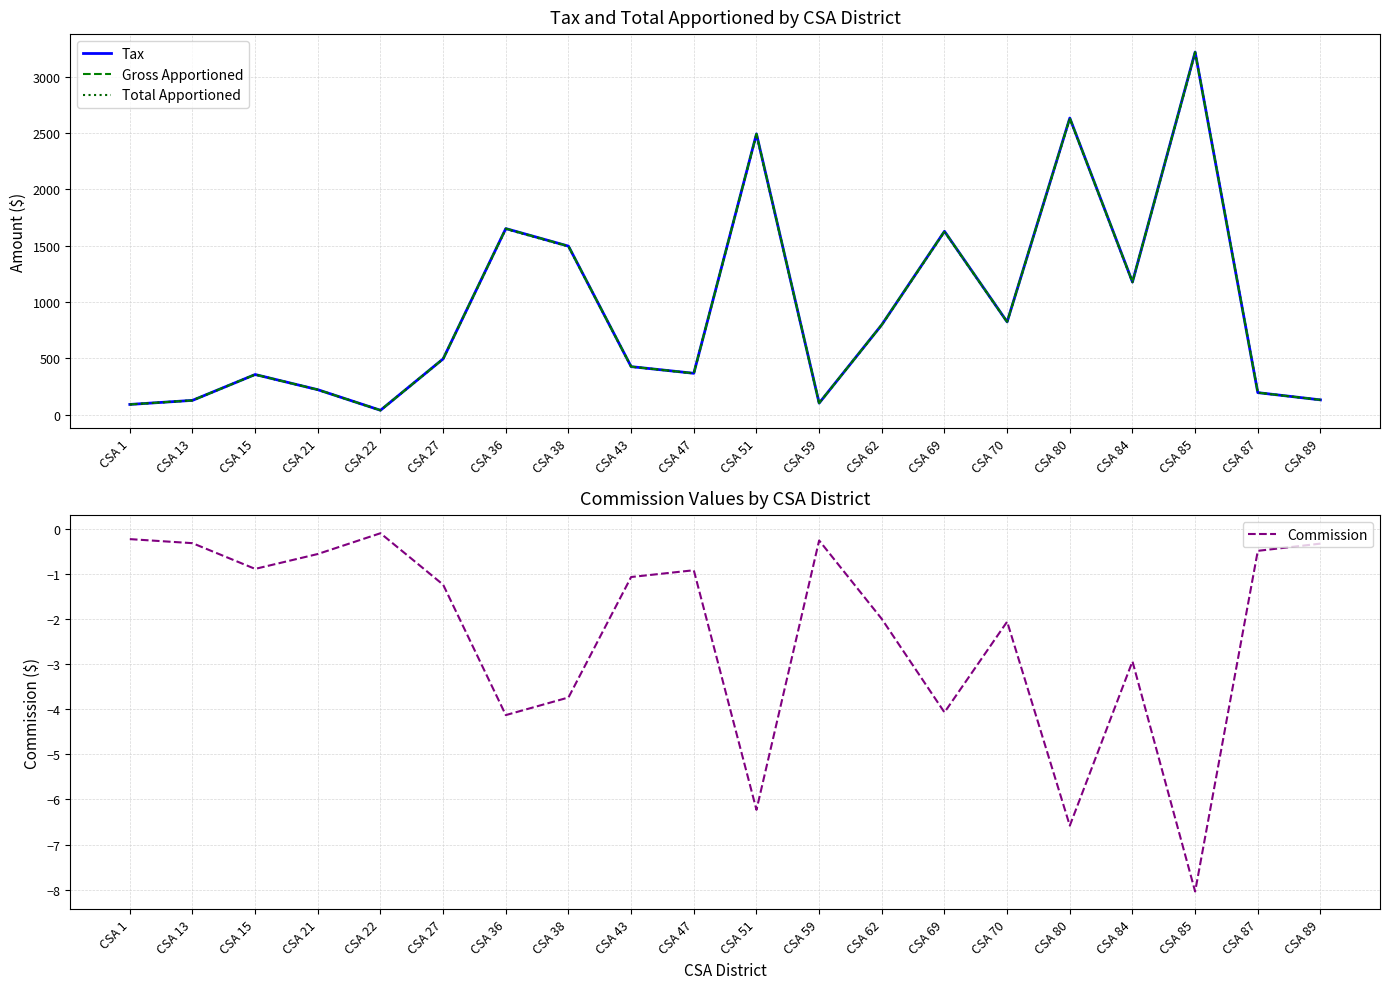

What is the difference between the maximum and minimum values in the Commission series?

7.9